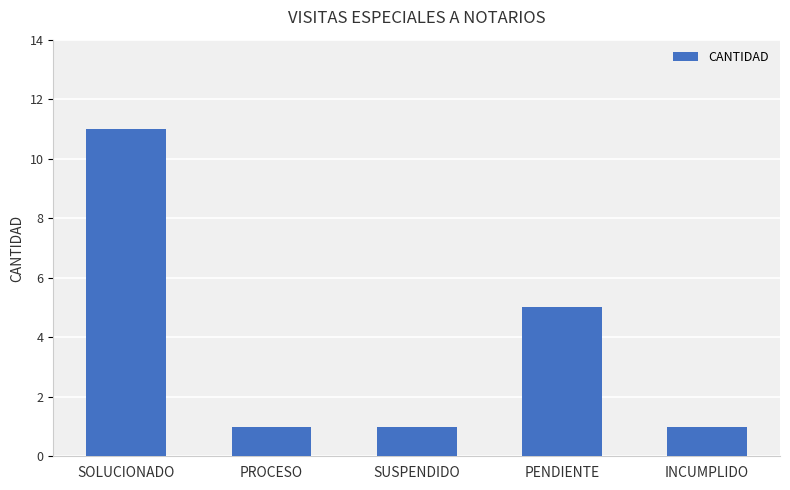

What is the average value?

4